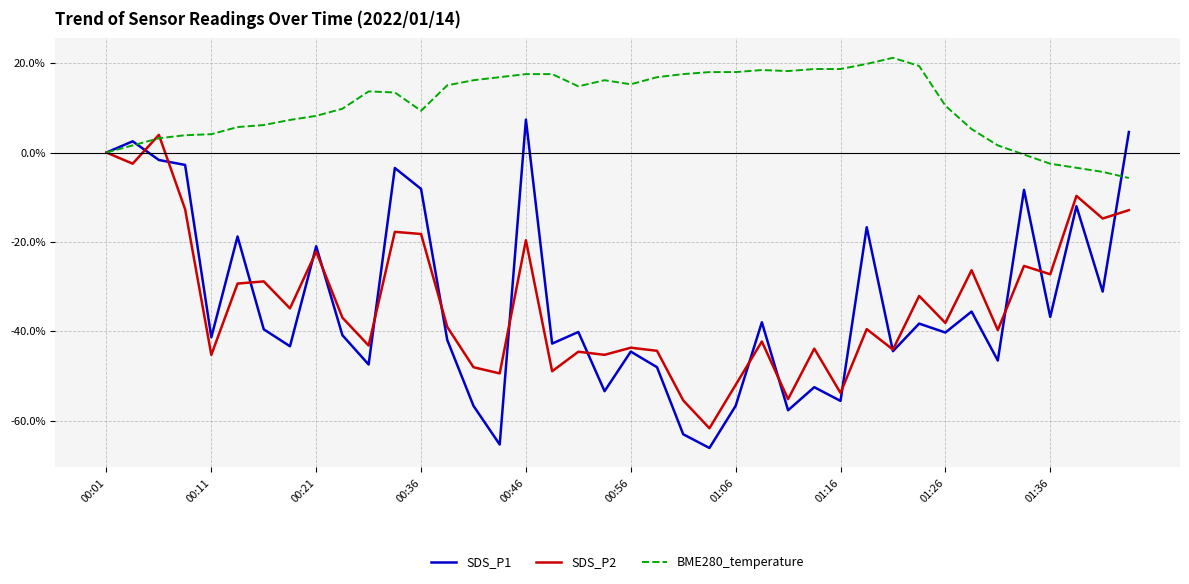

Which series has the largest range (max minus min)?

SDS_P1